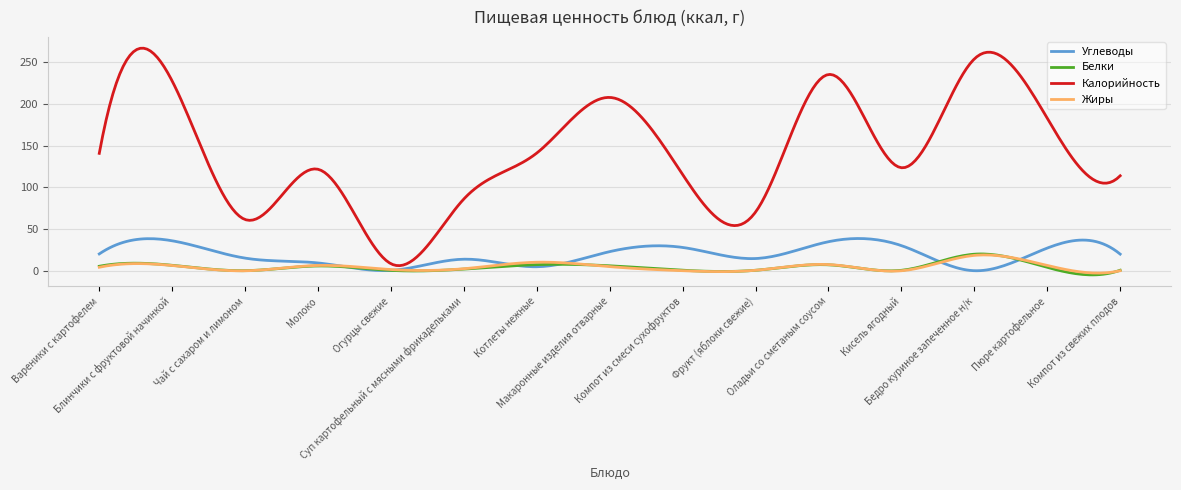

What are all the series names shown in the legend?

Углеводы, Белки, Калорийность, Жиры